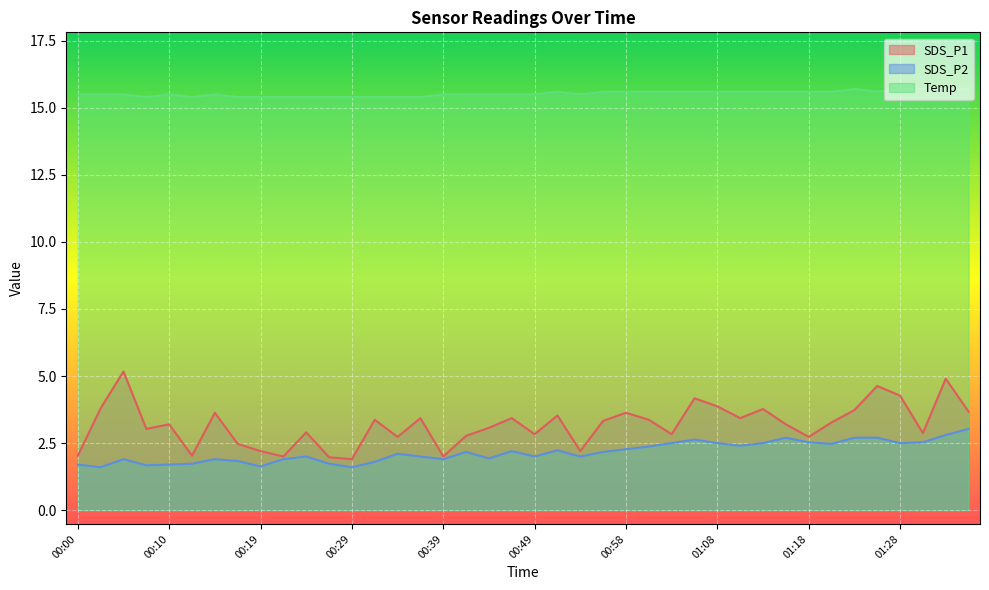

What value does the SDS_P1 series have at 00:02?

3.8